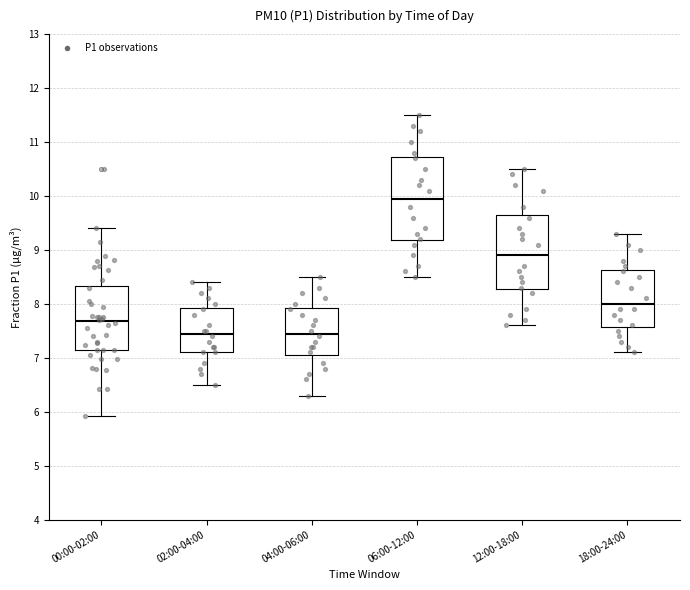

Comparing the boxes themselves (not the whiskers), which one is the tallest?

06:00-12:00